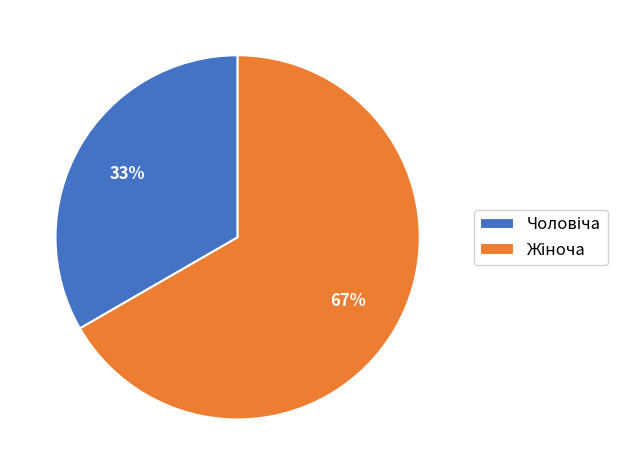

To the nearest percent, what is the average slice percentage?

50%